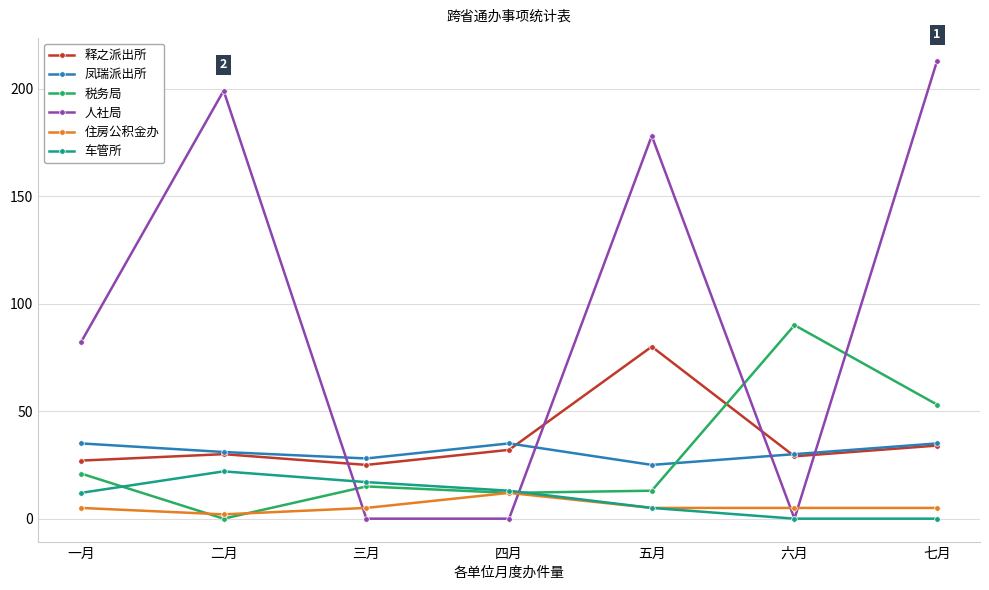

Is the value of 释之派出所 at 一月 greater than the value of 税务局 at 三月?

Yes